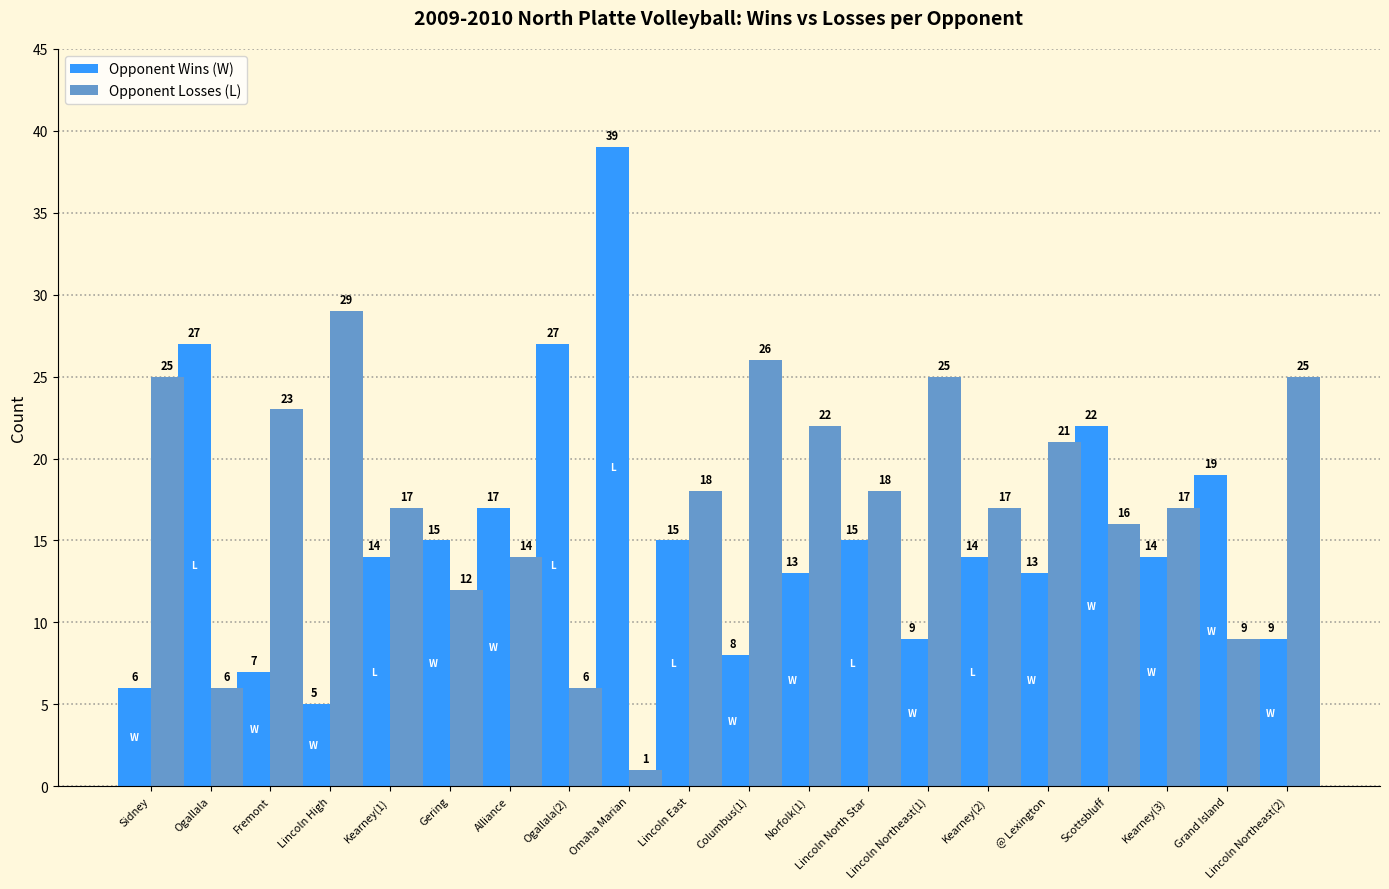

Is the value of Opponent Wins (W) at Sidney greater than the value of Opponent Losses (L) at Norfolk(1)?

No